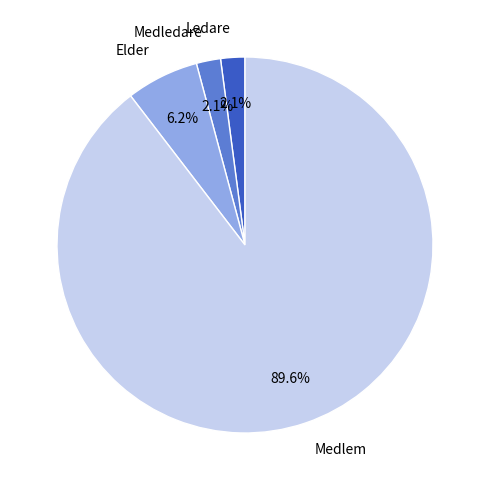

Which has a higher value, Elder or Medlem?

Medlem